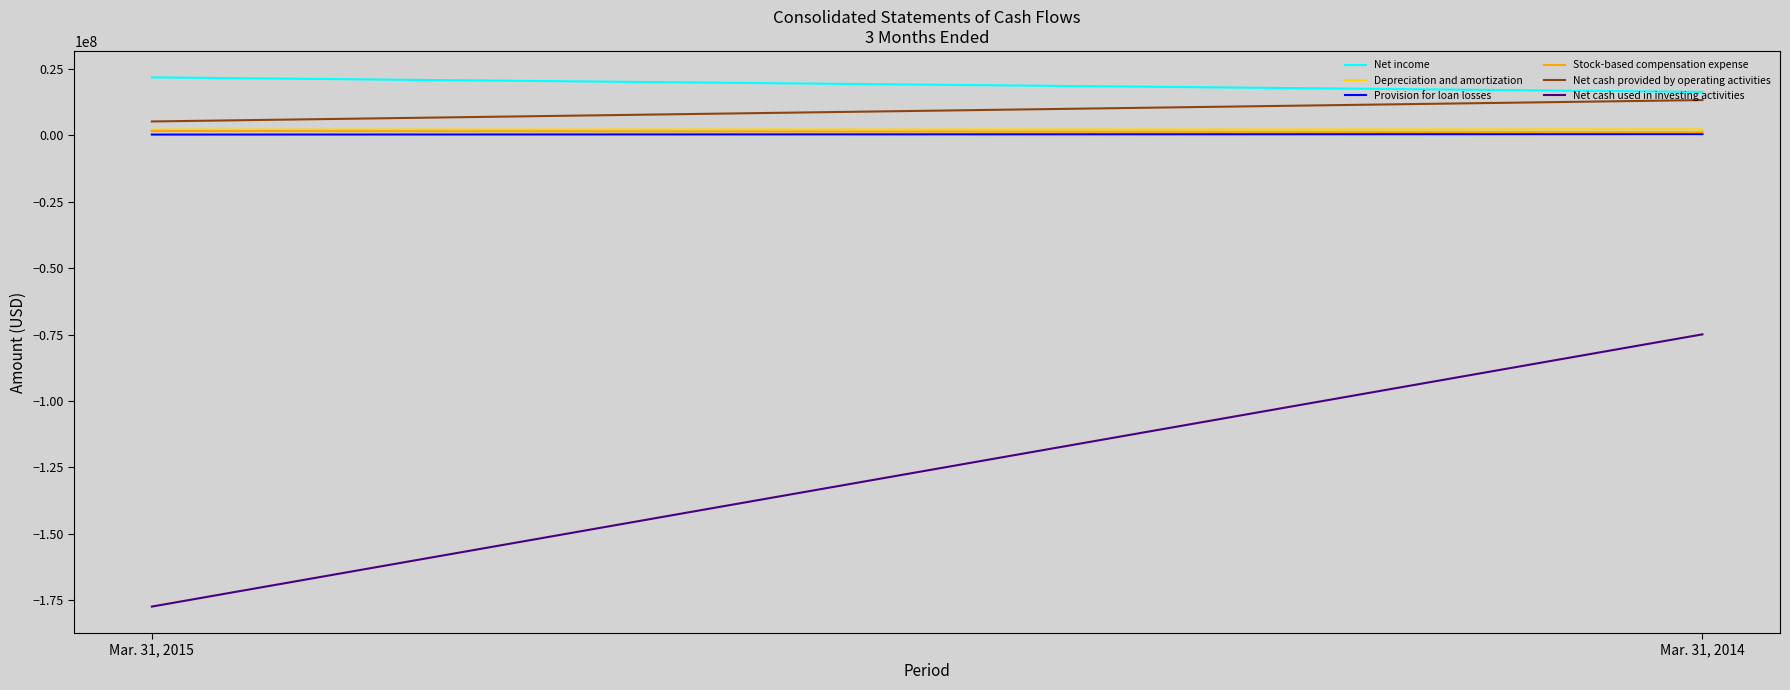

Between Mar. 31, 2015 and Mar. 31, 2014, which is larger?

Mar. 31, 2015